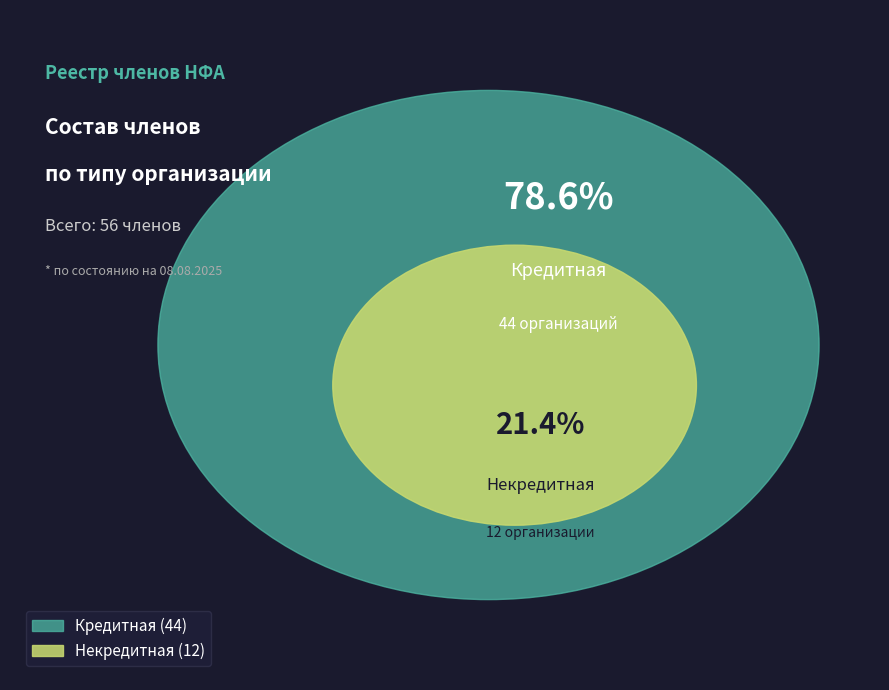

True or false: Кредитная accounts for 79% of the total.

True